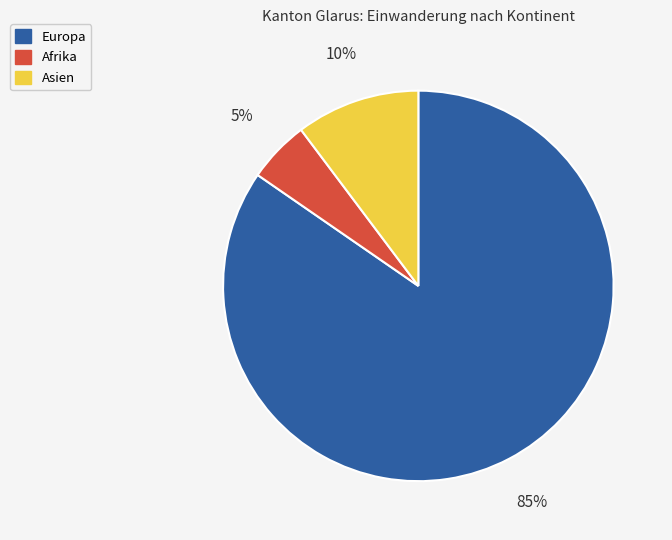

What percentage is the Asien slice, to the nearest percent?

10%